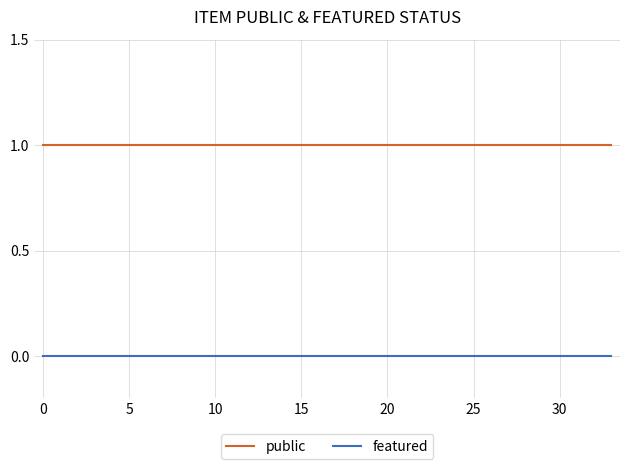

Which series has the largest total across all categories?

public